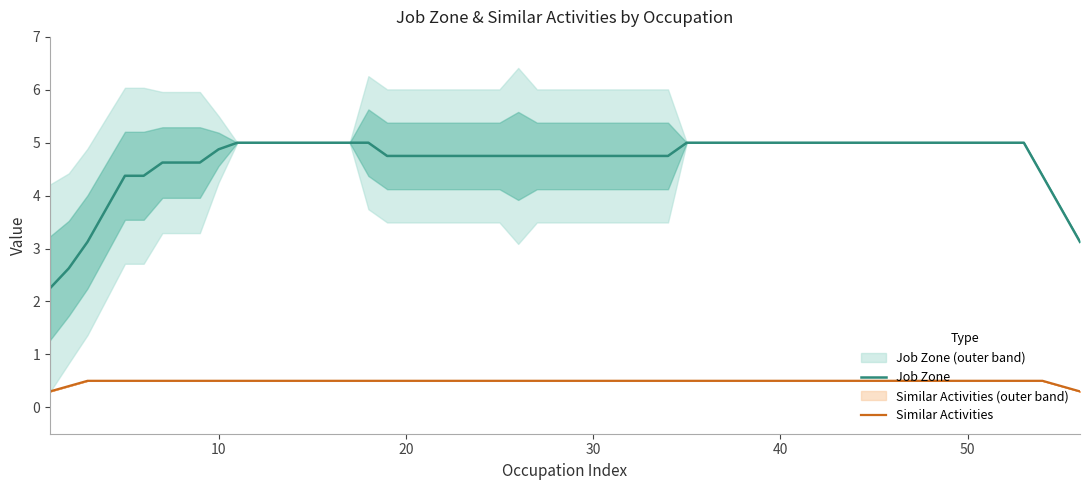

True or false: Job Zone and Similar Activities cross at least once.

False